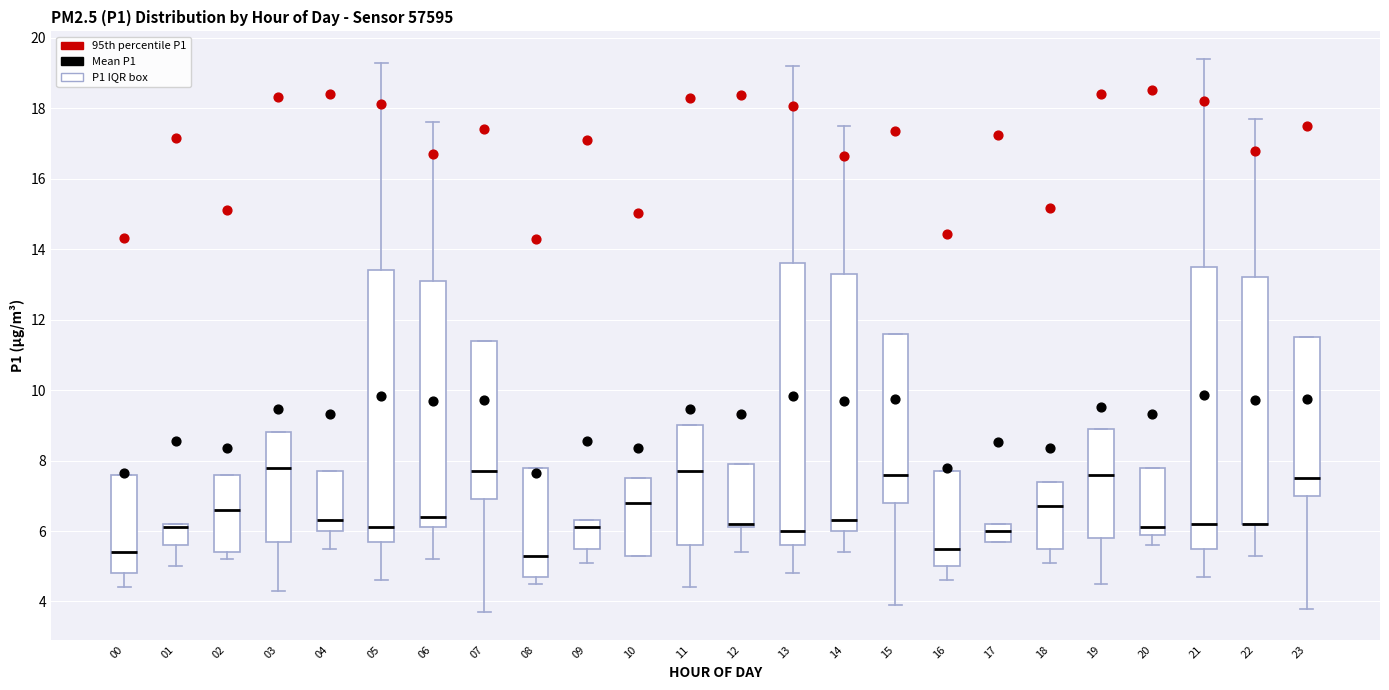

Reading left to right, read every box against the y-axis: the position of its median line, the range the box covers, and the ends of its whiskers. The values are not printed on the chart, so give them approximately, as read against the axis.

00: median 5.4, box 4.8 to 7.6, whiskers 4.4 to 7.6
01: median 6.2 (just below the box's upper edge), box 5.6 to 6.2, whiskers 5.0 to 6.2
02: median 6.6, box 5.4 to 7.6, whiskers 5.2 to 7.6
03: median 7.8, box 5.8 to 8.8, whiskers 4.4 to 8.8
04: median 6.4, box 6.0 to 7.8, whiskers 5.6 to 7.8
05: median 6.2, box 5.8 to 13.4, whiskers 4.6 to 19.4
06: median 6.4, box 6.2 to 13.2, whiskers 5.2 to 17.6
07: median 7.8, box 7.0 to 11.4, whiskers 3.8 to 11.4
08: median 5.4, box 4.8 to 7.8, whiskers 4.6 to 7.8
09: median 6.2, box 5.6 to 6.4, whiskers 5.2 to 6.4
10: median 6.8, box 5.4 to 7.6, whiskers 5.4 to 7.6
11: median 7.8, box 5.6 to 9.0, whiskers 4.4 to 9.0
12: median 6.2 (just above the box's lower edge), box 6.2 to 8.0, whiskers 5.4 to 8.0
13: median 6.0, box 5.6 to 13.6, whiskers 4.8 to 19.2
14: median 6.4, box 6.0 to 13.4, whiskers 5.4 to 17.6
15: median 7.6, box 6.8 to 11.6, whiskers 4.0 to 11.6
16: median 5.6, box 5.0 to 7.8, whiskers 4.6 to 7.8
17: median 6.0, box 5.8 to 6.2, whiskers 5.8 to 6.2
18: median 6.8, box 5.6 to 7.4, whiskers 5.2 to 7.4
19: median 7.6, box 5.8 to 9.0, whiskers 4.6 to 9.0
20: median 6.2, box 6.0 to 7.8, whiskers 5.6 to 7.8
21: median 6.2, box 5.6 to 13.6, whiskers 4.8 to 19.4
22: median 6.2 (drawn on the box's lower edge), box 6.2 to 13.2, whiskers 5.4 to 17.8
23: median 7.6, box 7.0 to 11.6, whiskers 3.8 to 11.6